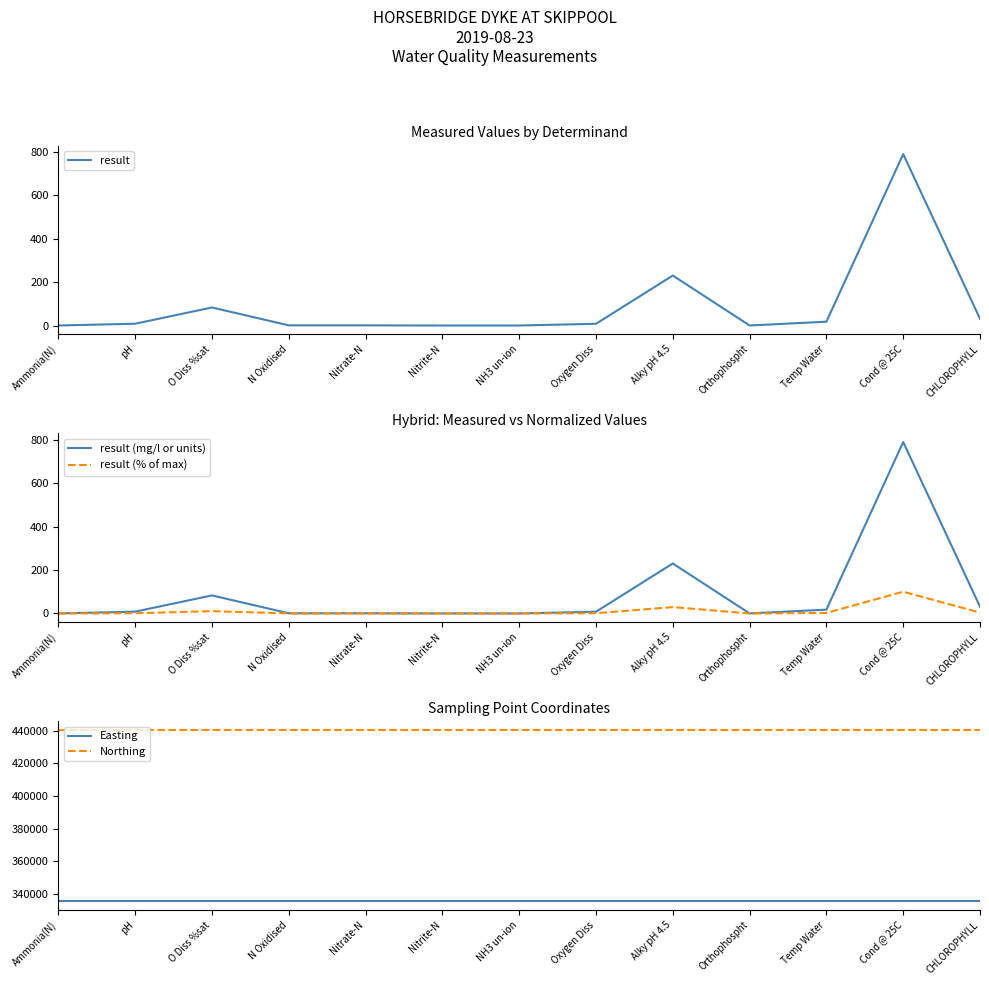

True or false: result (mg/l or units) and result intersect in this chart.

False